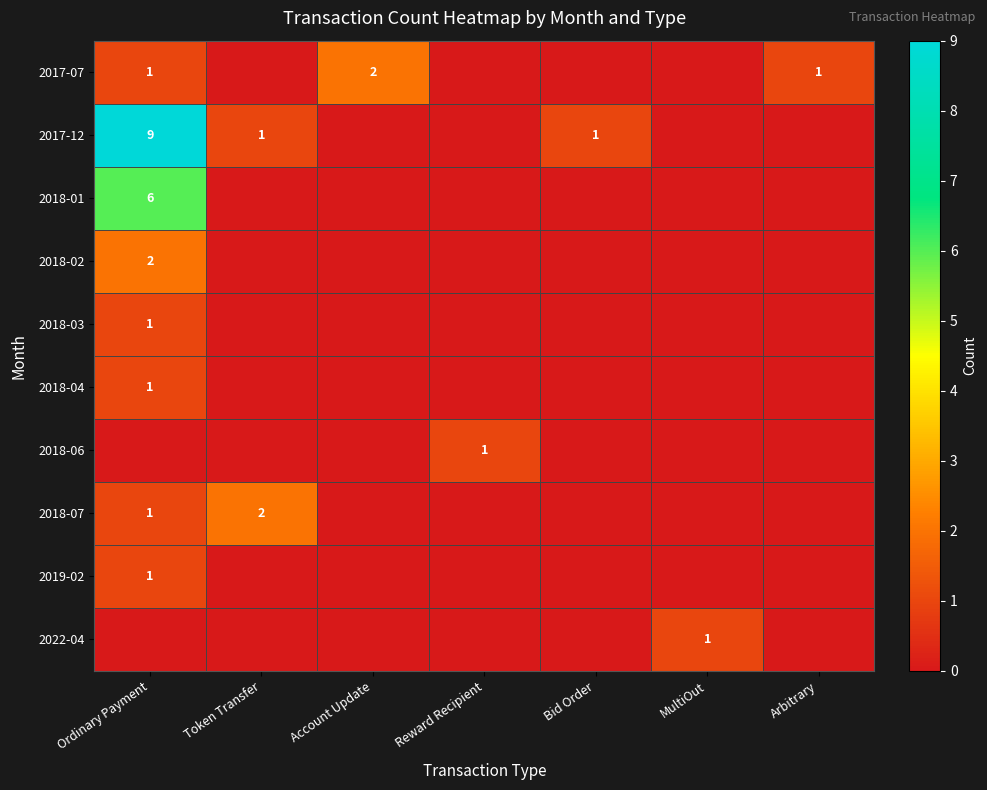

Is it true that 2018-04 equals 0 at Ordinary Payment?

False